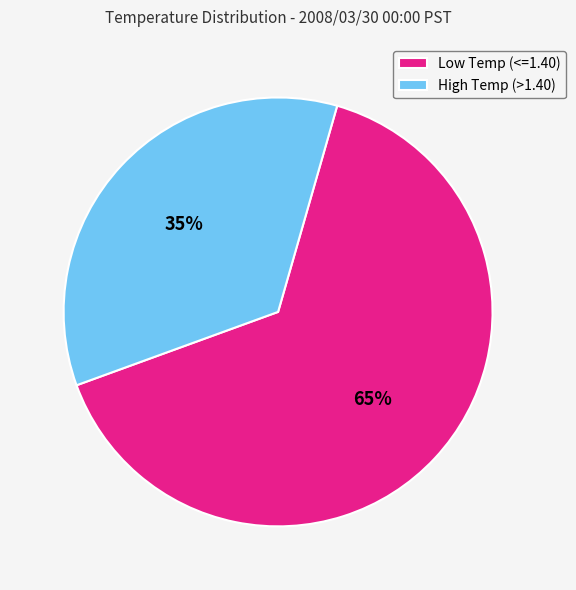

How many segments does this pie chart have?

2